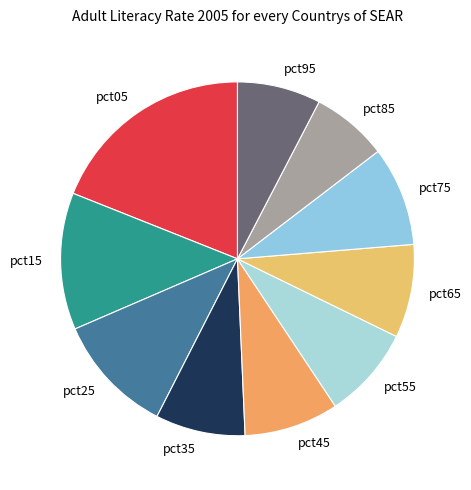

Which slice is the largest?

pct05